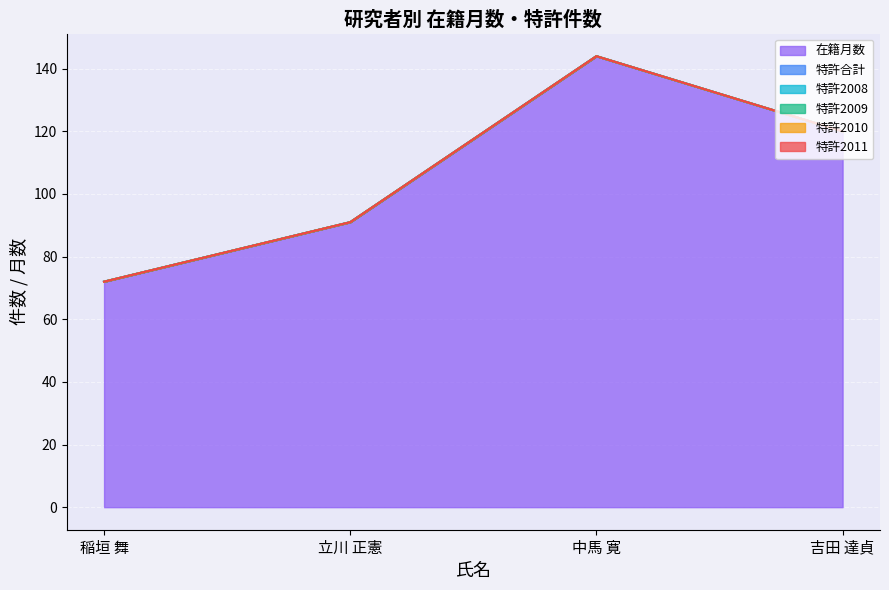

How many categories are shown in the chart?

4